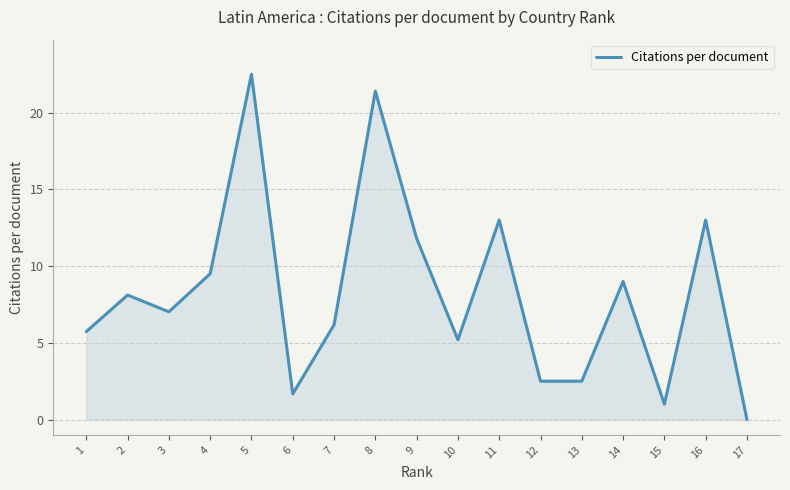

What is the difference between the values at 5 and 15?

21.5